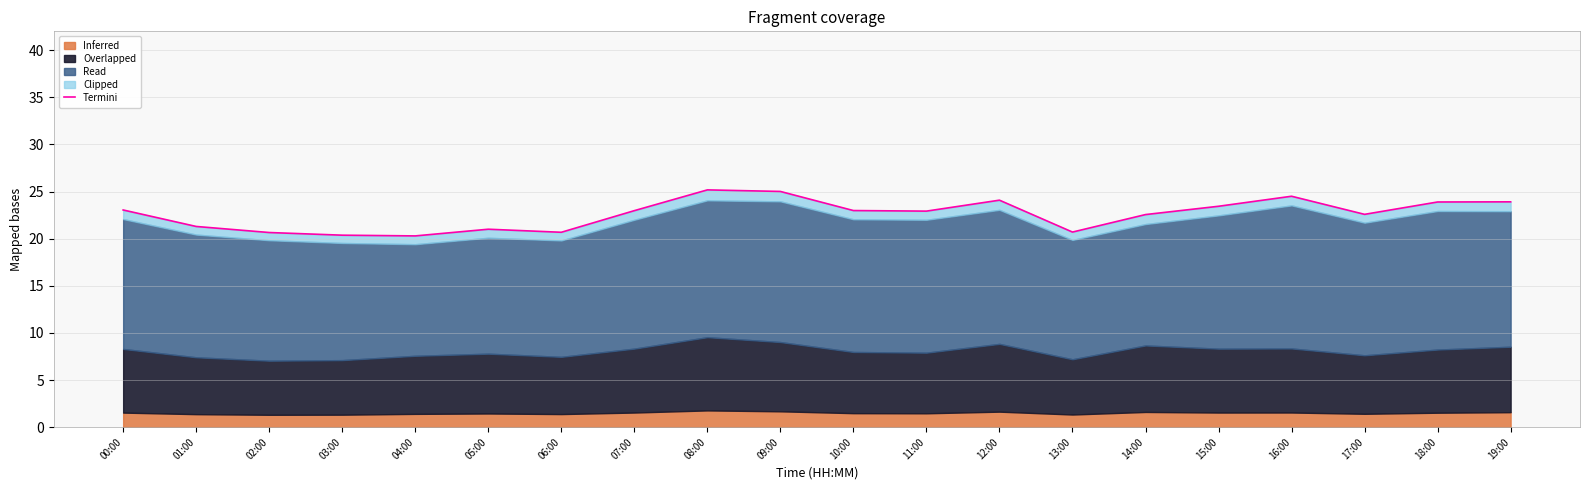

True or false: the data has more than 0 interior local peaks.

True